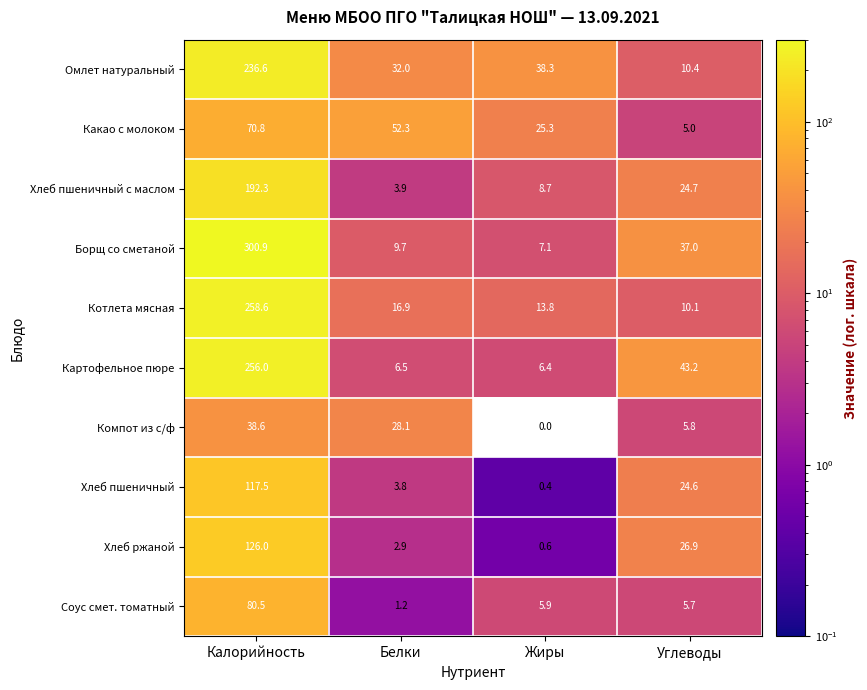

Is it true that Соус смет. томатный equals 5.7 at Углеводы?

True